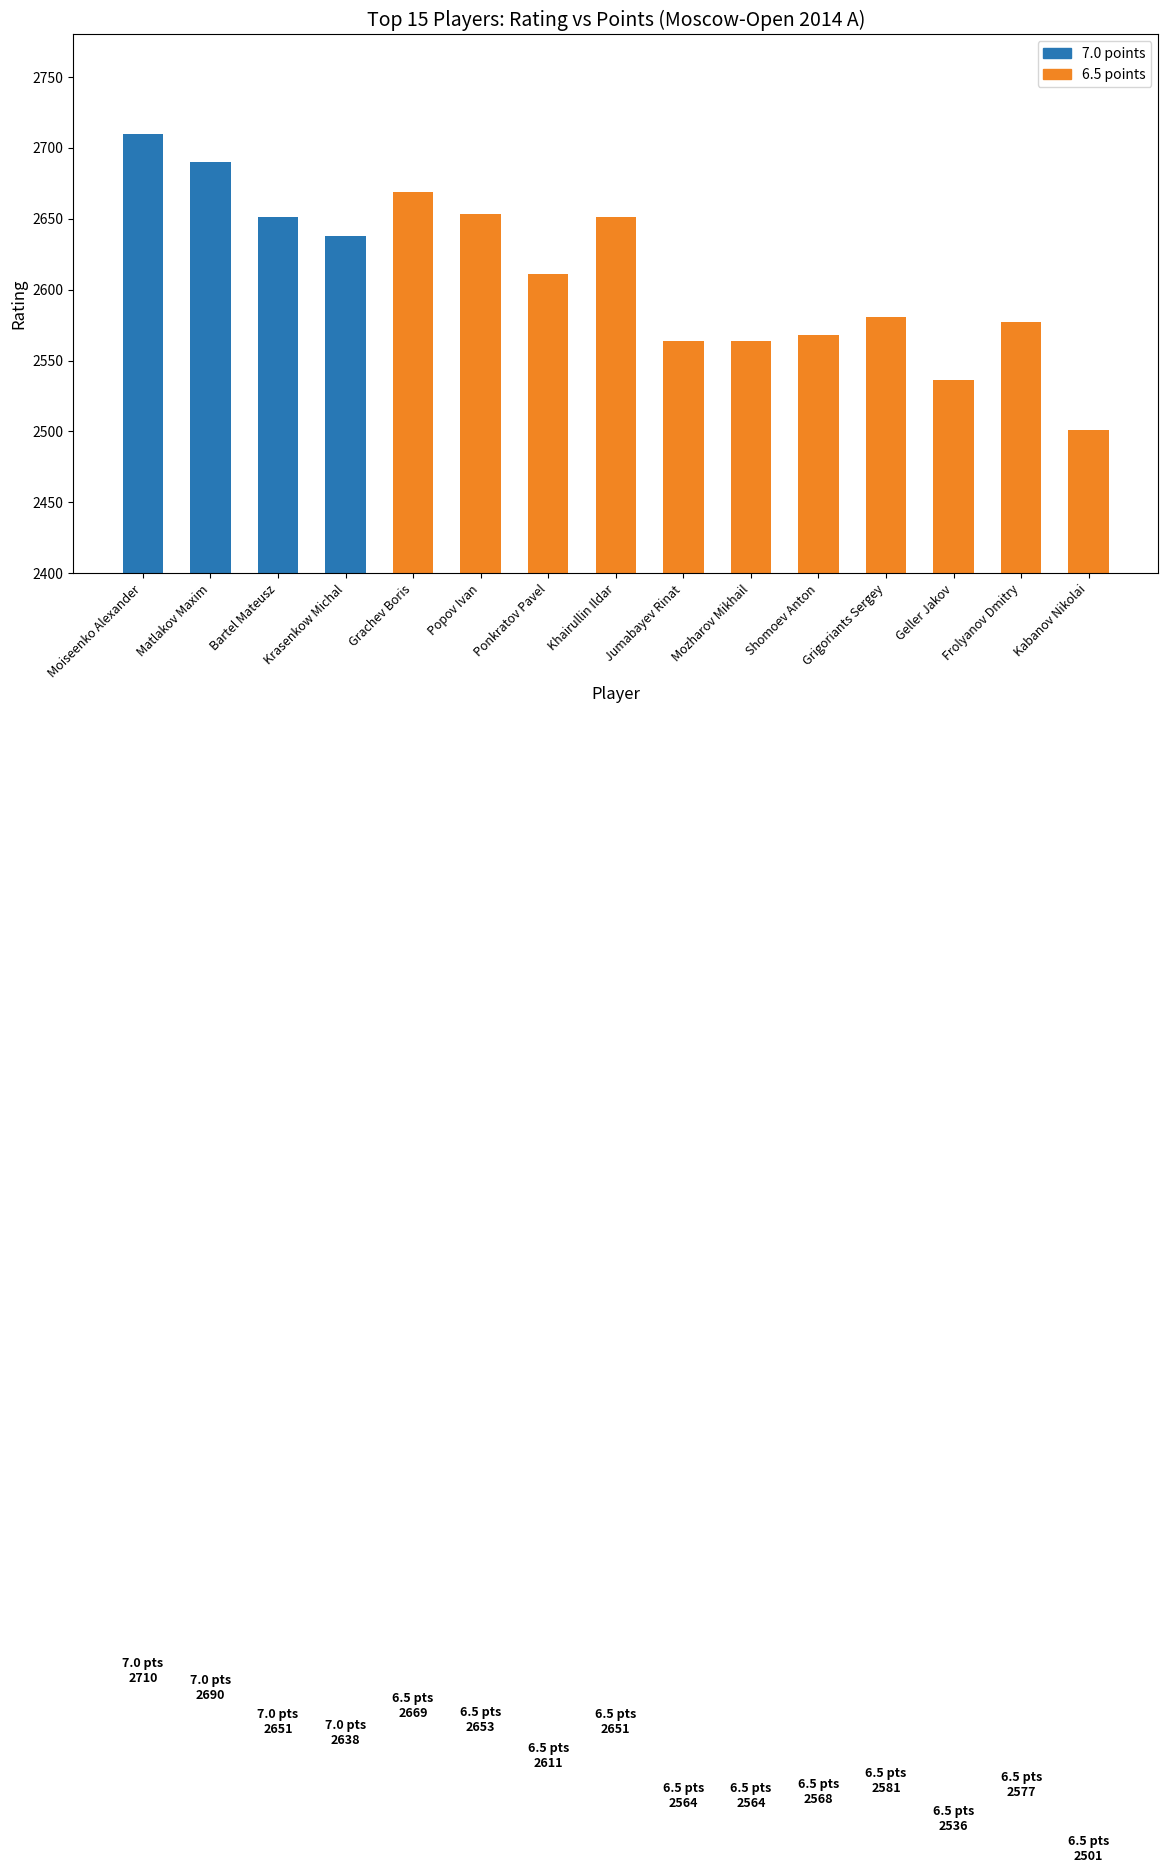

What is the label of the 14th bar from the left?

Frolyanov Dmitry